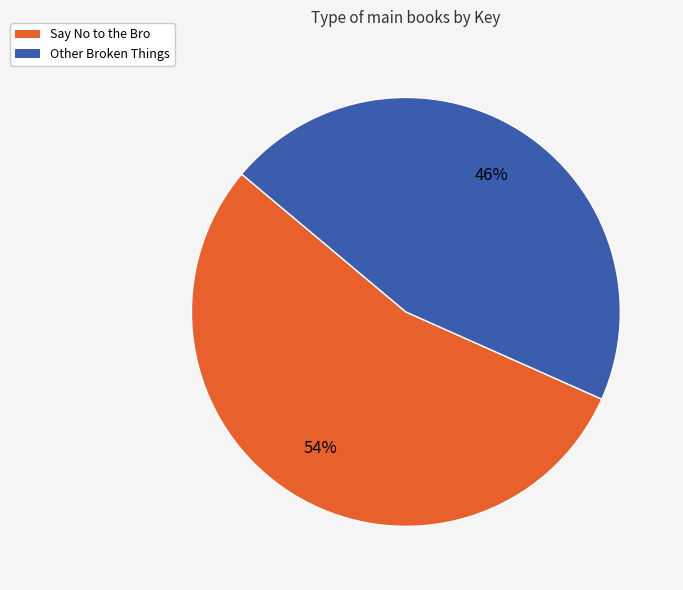

How many slices are in this pie chart?

2